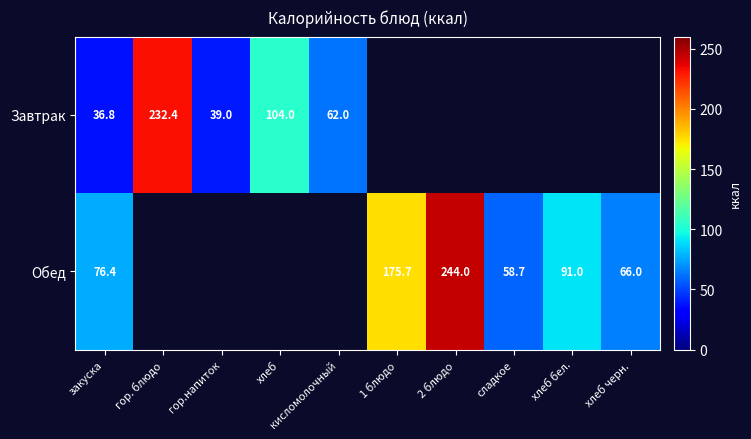

Is the value of Завтрак at гор. блюдо greater than the value of Обед at закуска?

Yes